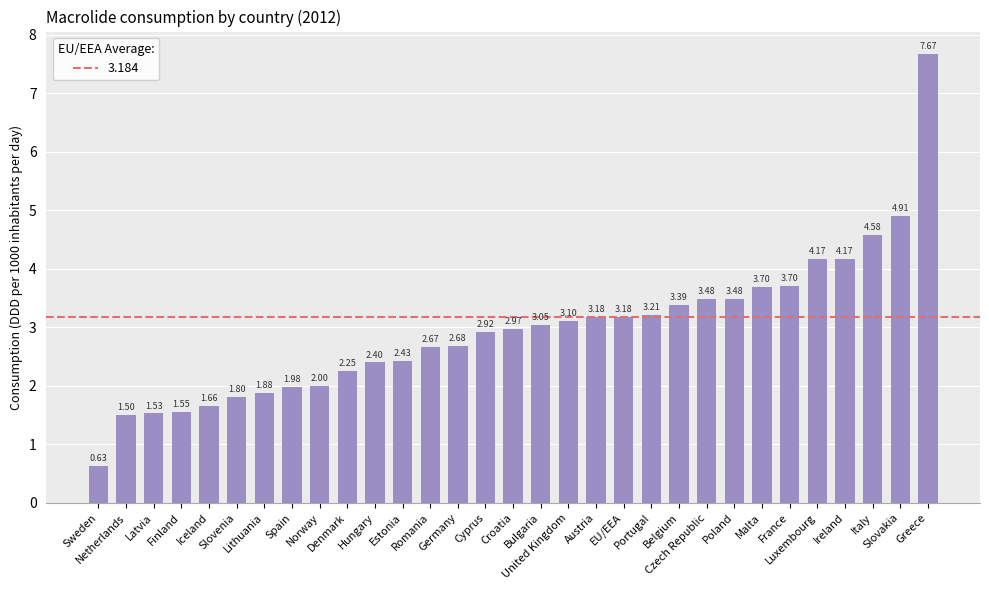

What is the sum of all values?

91.8